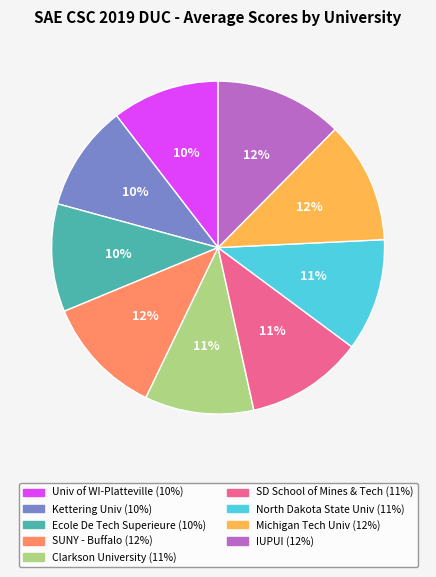

Is there any slice that represents more than half of the pie?

No